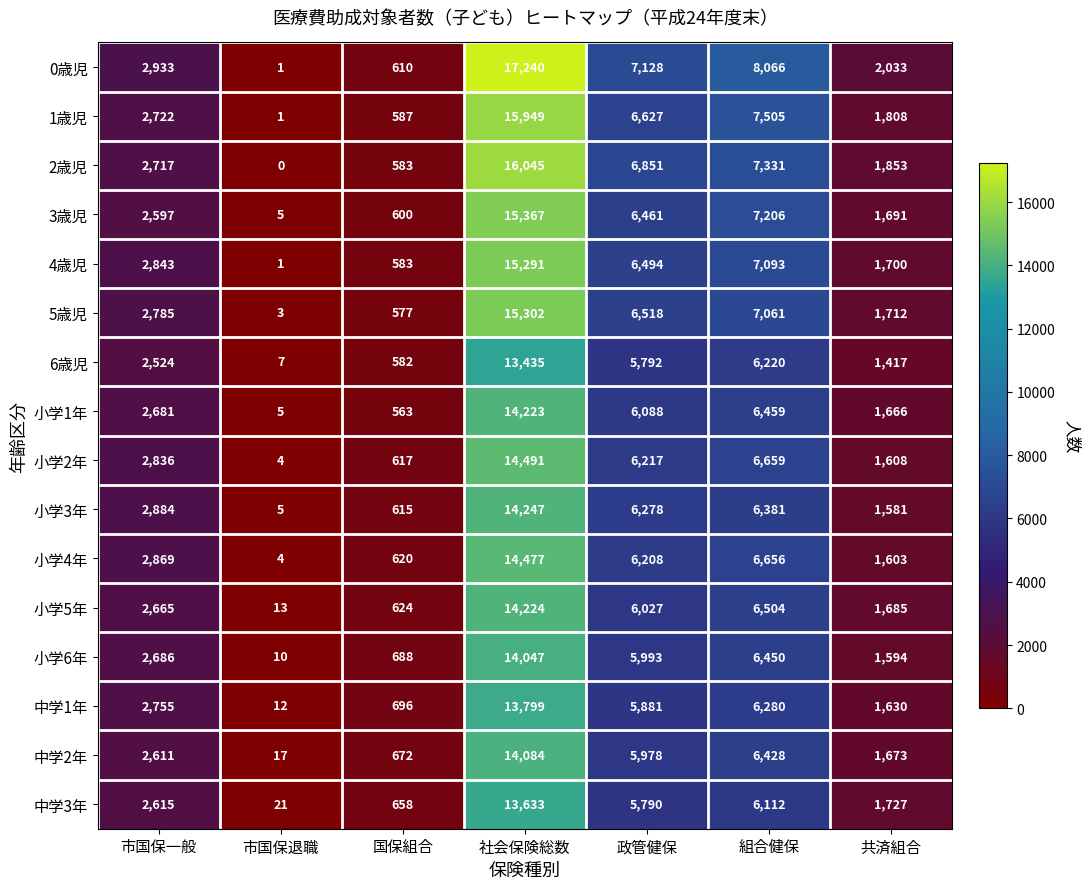

At which category is the sum across all series the highest?

社会保険総数